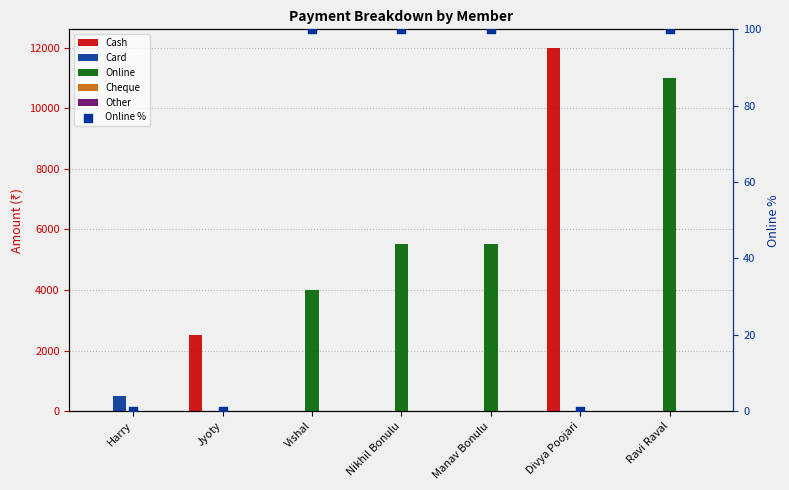

Which series has the widest spread of Y values?

Cash